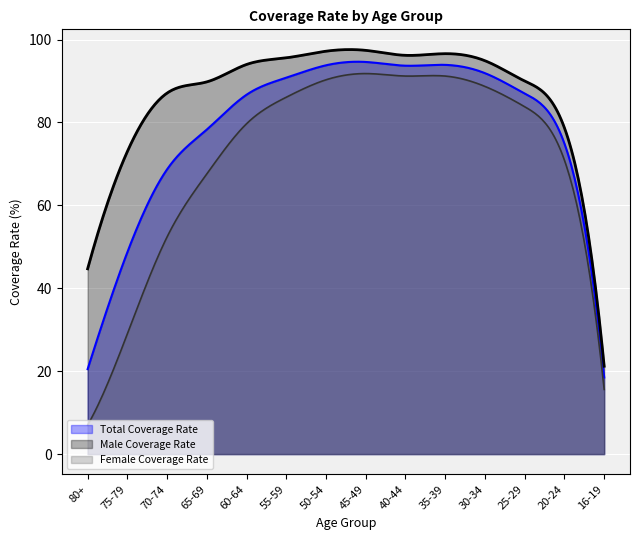

What is the average value of the Male Coverage Rate series?

87.1